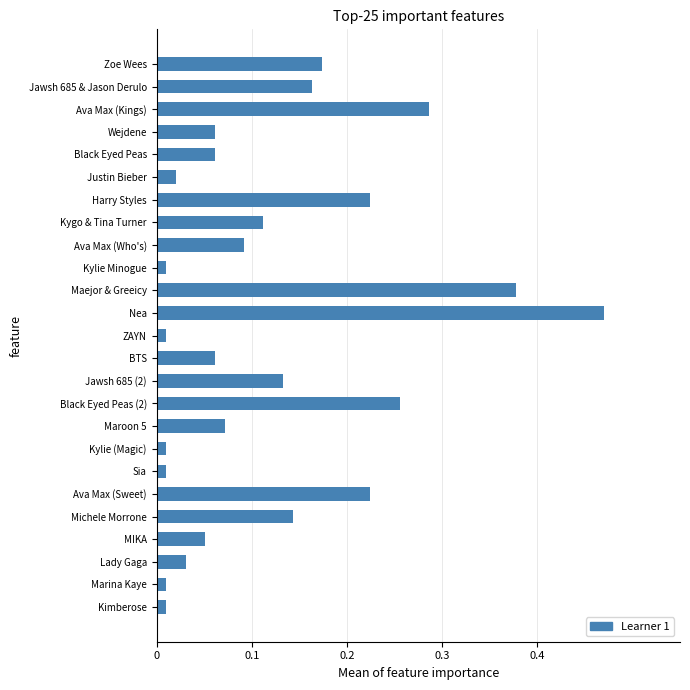

Which category has the highest value across all series?

Nea